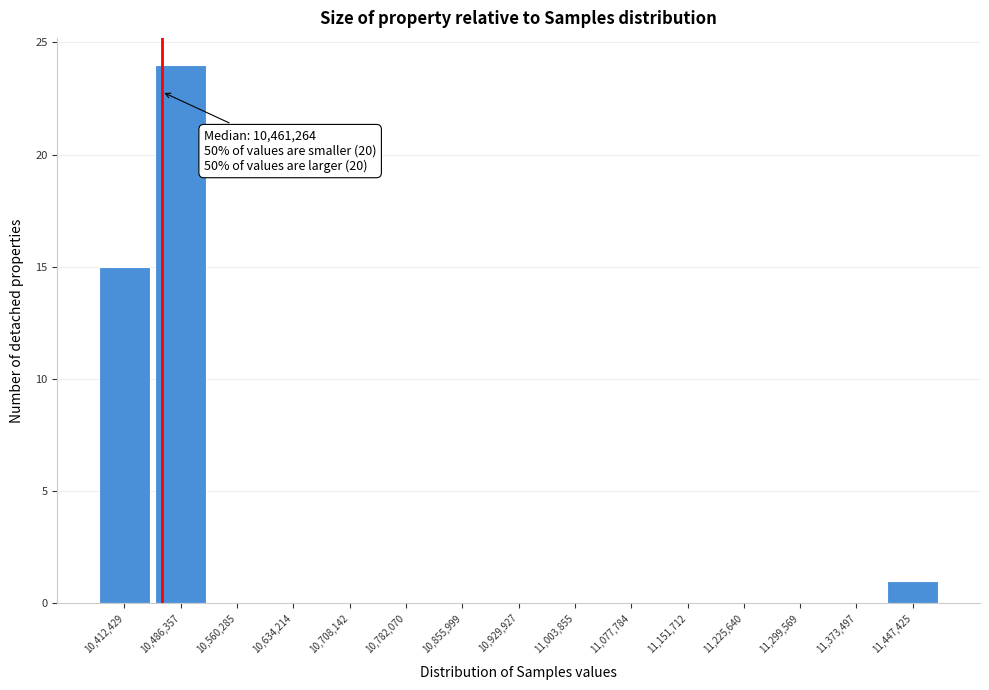

Over which range of the x-axis is the bar tallest?

10450000 to 10520000